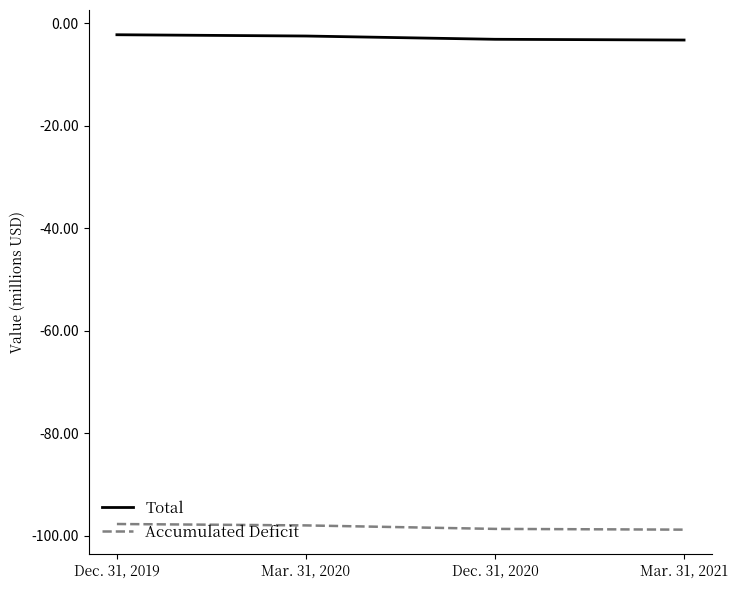

The Accumulated Deficit series shows -48.2 at Dec. 31, 2019. True or false?

False